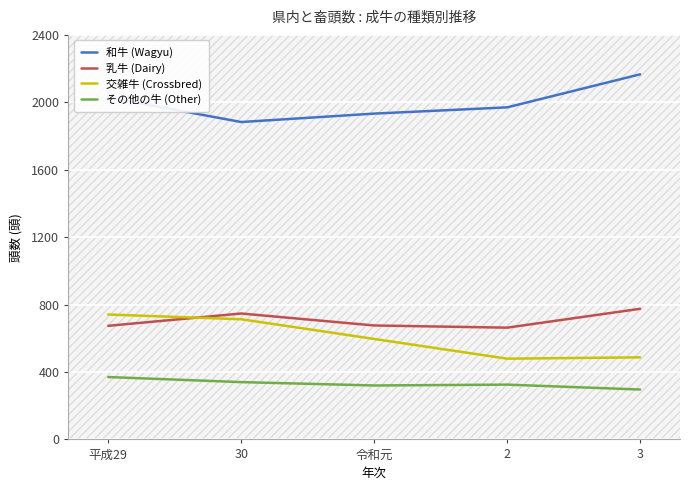

What is the highest value of the 交雑牛 (Crossbred) series?

741